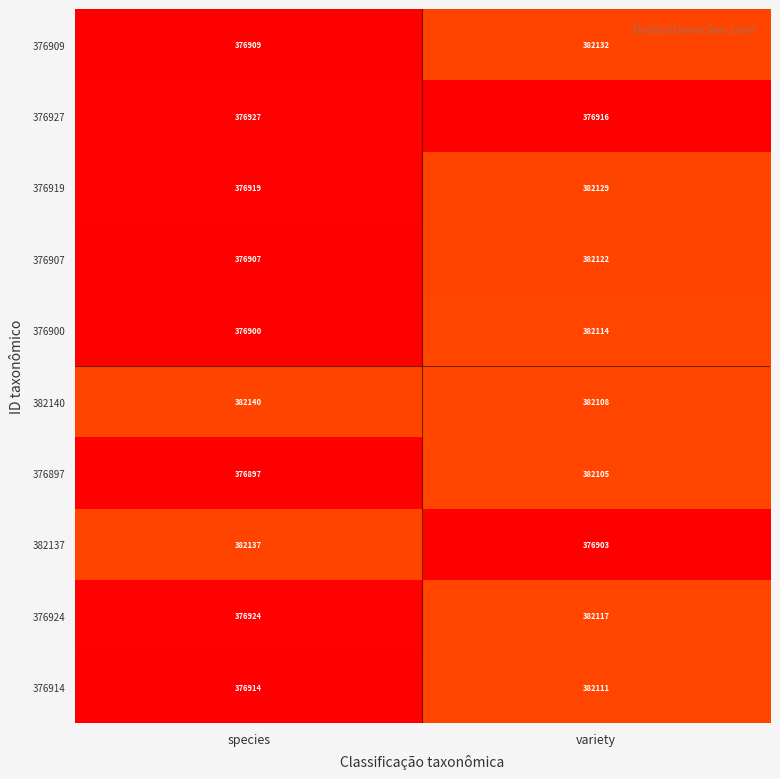

At which category is the sum across all series the highest?

variety